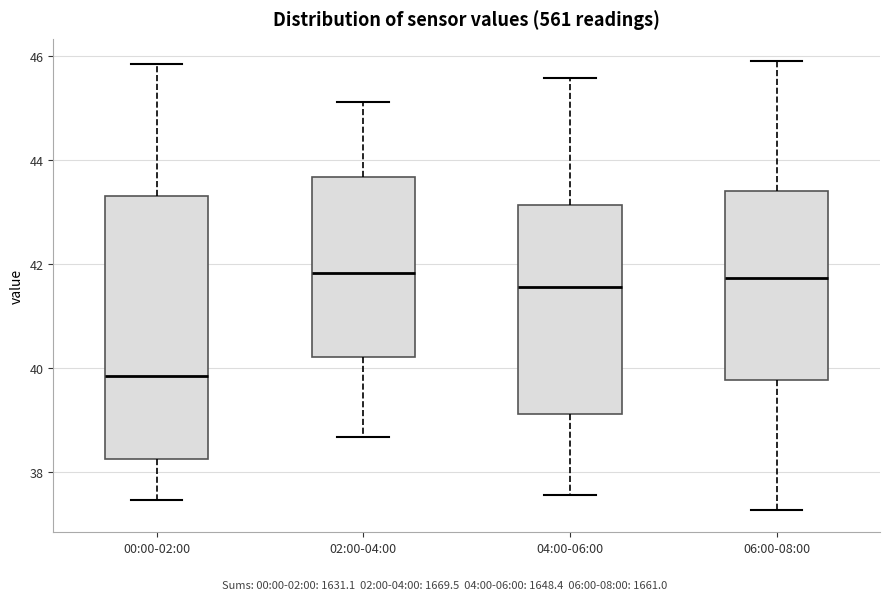

Reading left to right, read every box against the y-axis: the position of its median line, the range the box covers, and the ends of its whiskers. The values are not printed on the chart, so give them approximately, as read against the axis.

00:00-02:00: median 39.8, box 38.2 to 43.4, whiskers 37.4 to 45.8
02:00-04:00: median 41.8, box 40.2 to 43.6, whiskers 38.6 to 45.2
04:00-06:00: median 41.6, box 39.2 to 43.2, whiskers 37.6 to 45.6
06:00-08:00: median 41.8, box 39.8 to 43.4, whiskers 37.2 to 45.8